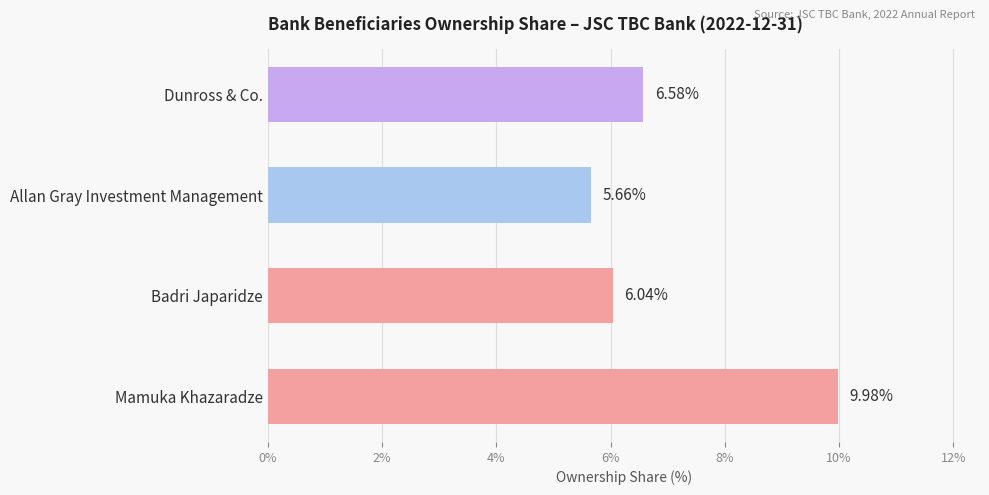

At which category does the chart reach its minimum across all series?

Allan Gray Investment Management